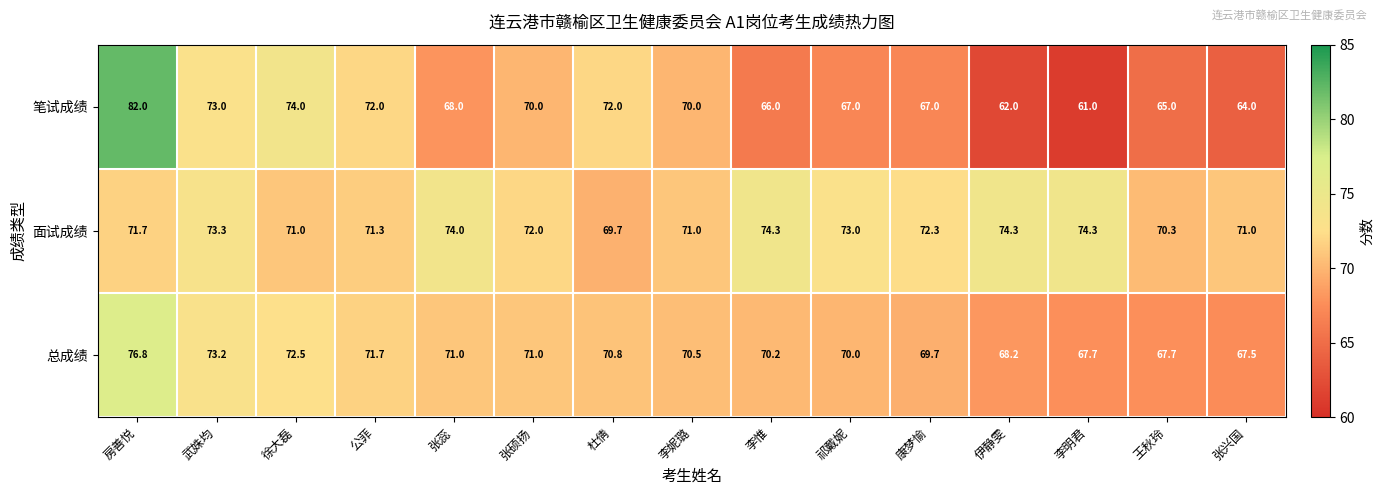

The 笔试成绩 series shows 65.0 at 王秋玲. True or false?

True